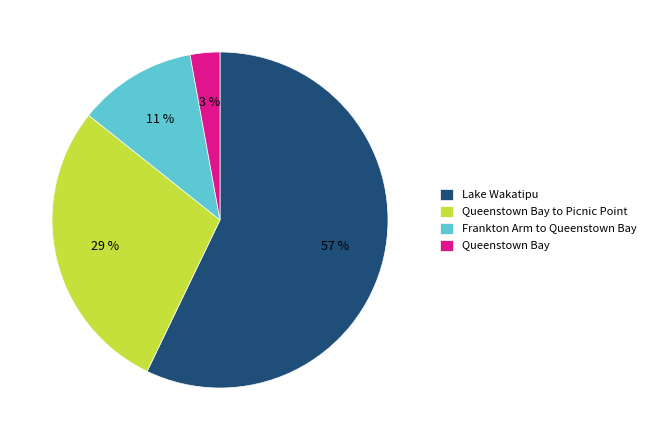

To the nearest percent, what percentage of the pie is Lake Wakatipu?

57%